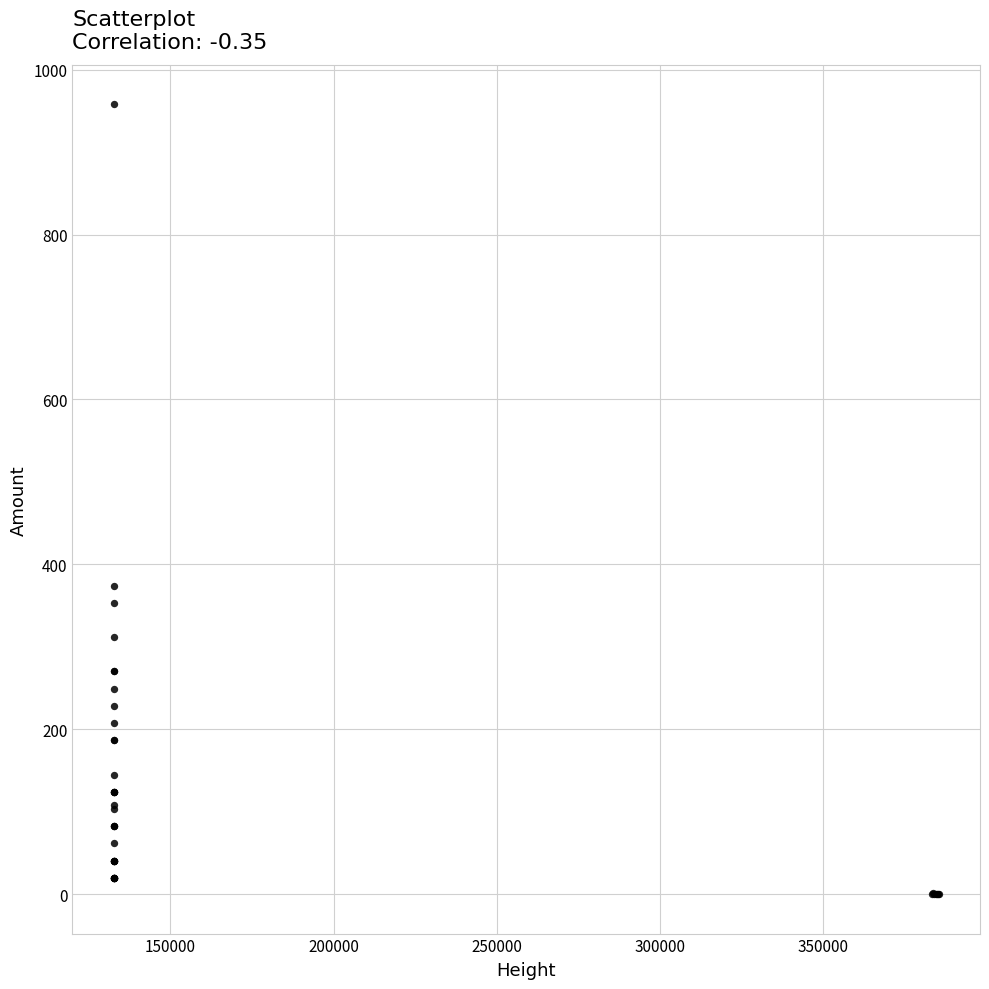

What Y value in the scatter plot is closest to 478?

374.2